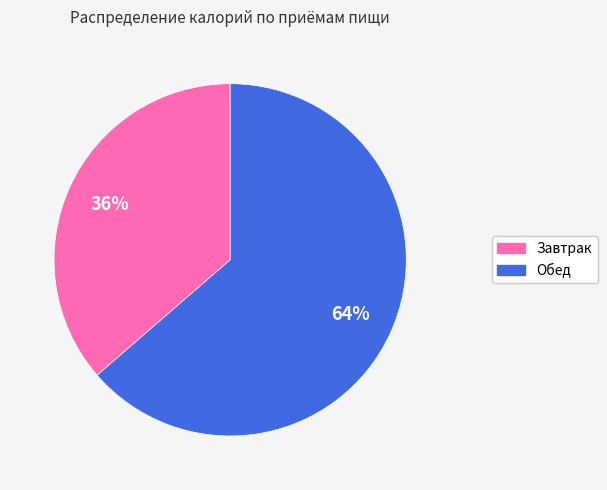

Which has a higher value, Обед or Завтрак?

Обед